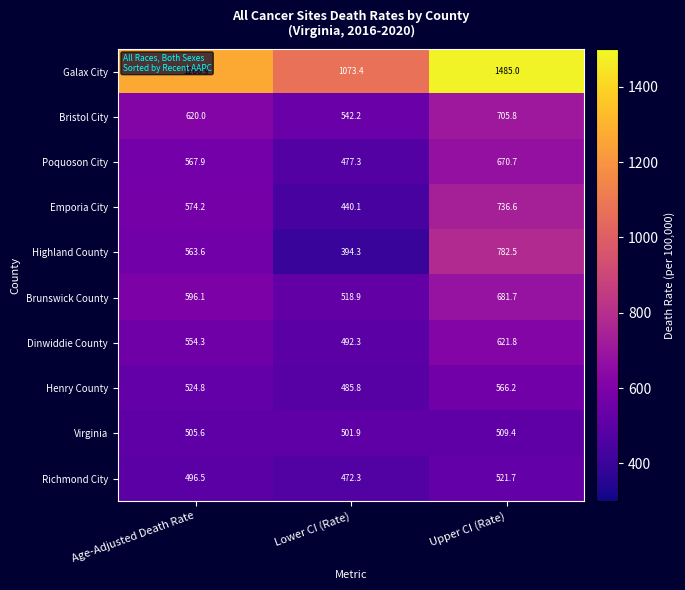

Read the Henry County value at Age-Adjusted Death Rate.

524.8